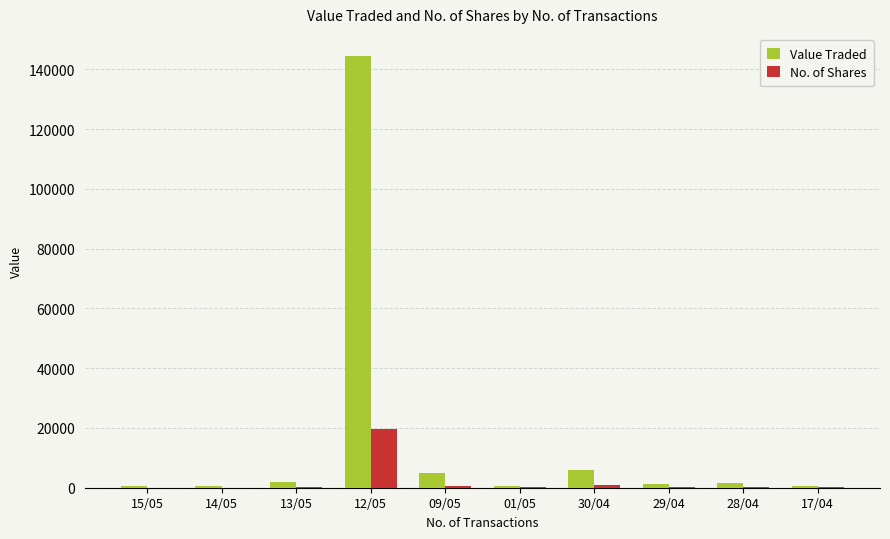

Is the value of No. of Shares at 14/05 greater than the value of Value Traded at 12/05?

No